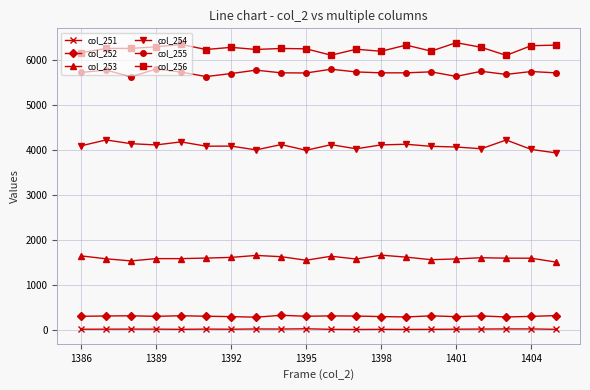

What is the greatest value displayed?

6395